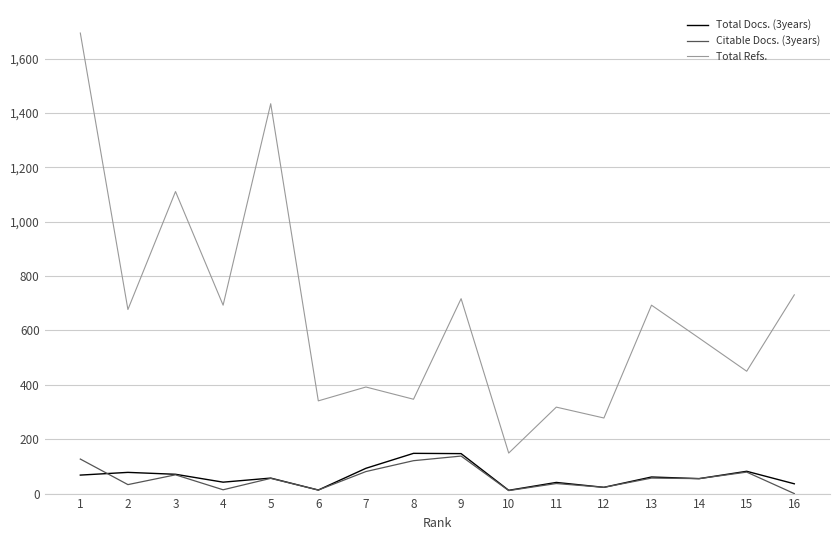

What is the sum of all Total Docs. (3years) values?

1027